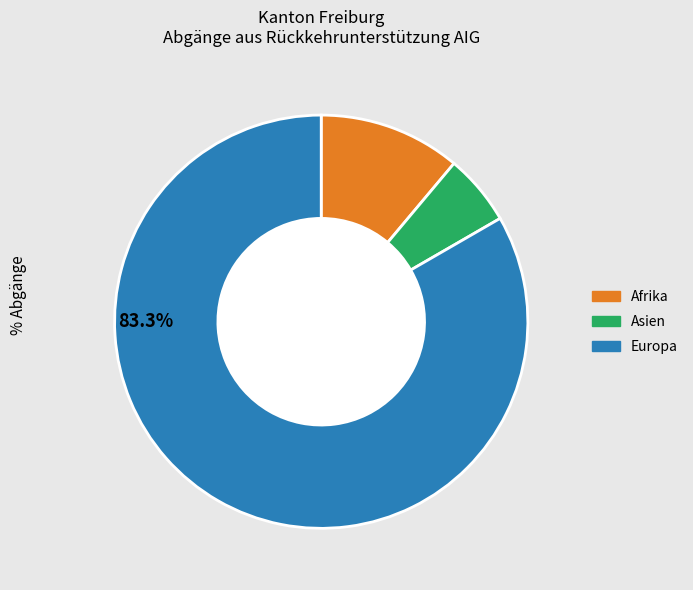

Does any single category account for the majority?

Yes